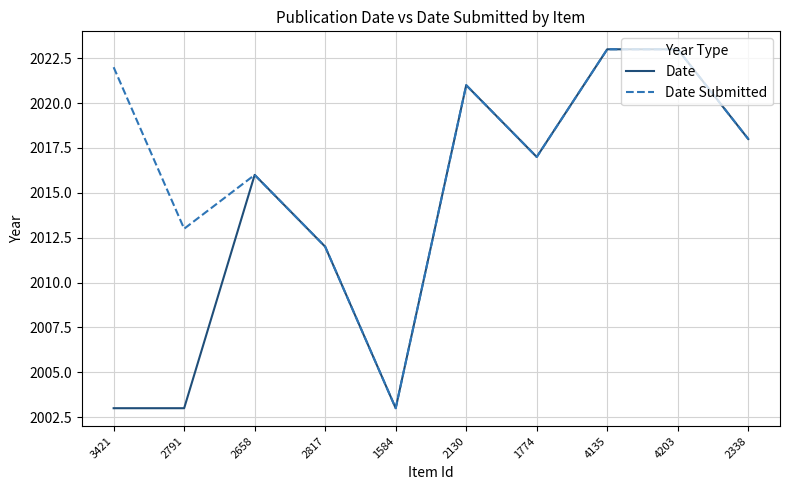

Where does the Date Submitted series first go above 2018?

3421